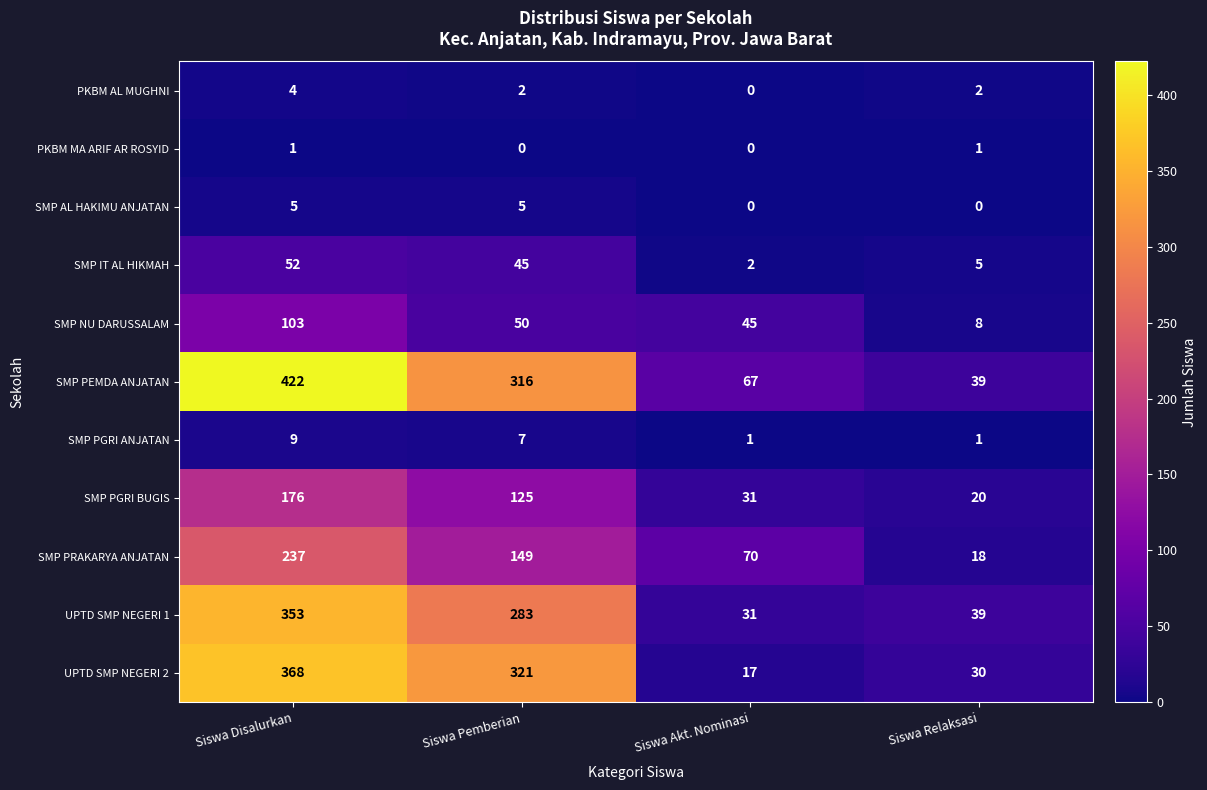

Rank the categories by SMP PEMDA ANJATAN value from highest to lowest.

Siswa Disalurkan, Siswa Pemberian, Siswa Akt. Nominasi, Siswa Relaksasi